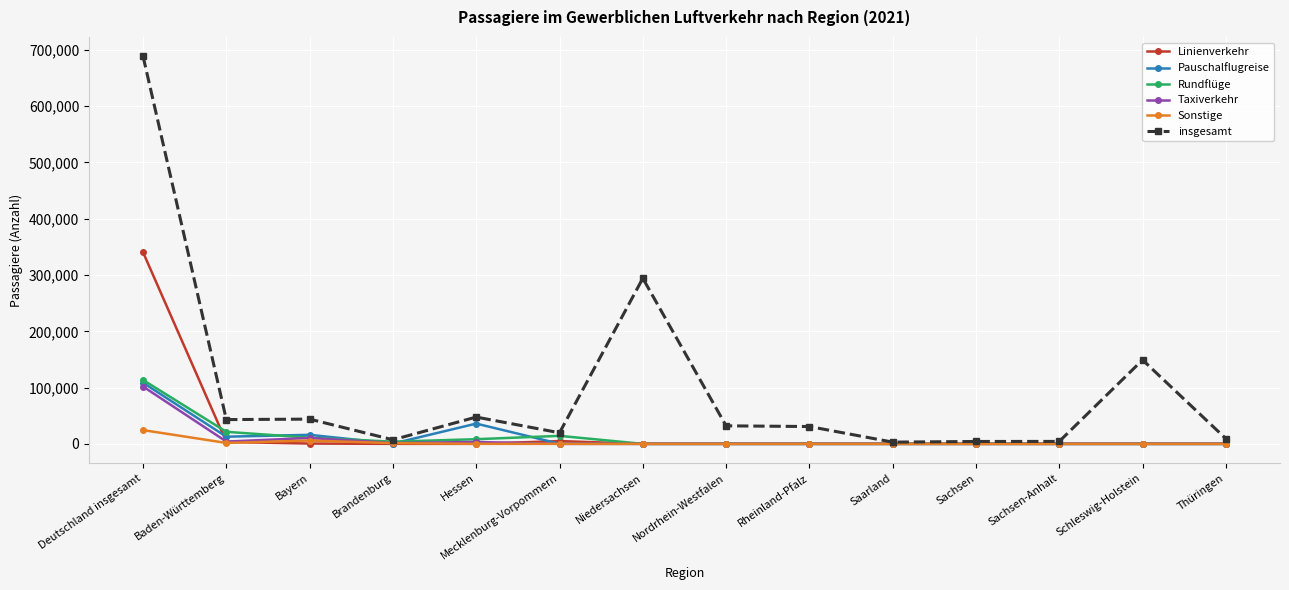

Is it true that insgesamt equals 30787 at Rheinland-Pfalz?

True